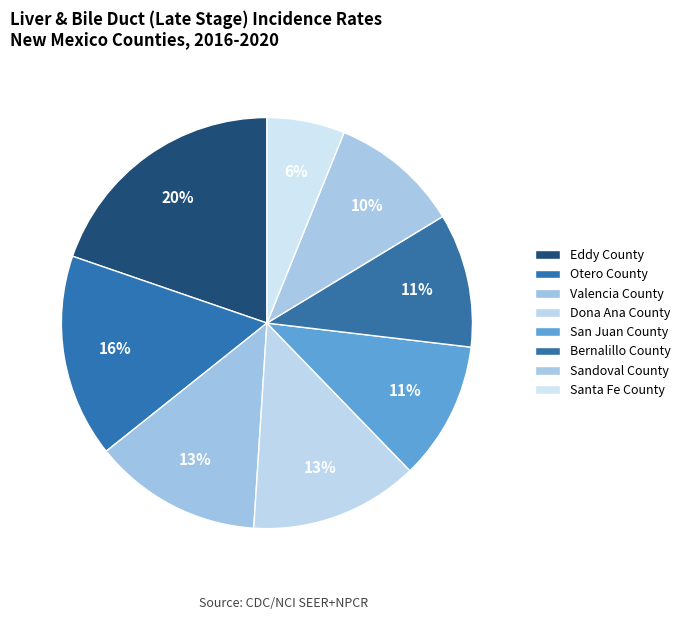

How many segments does this pie chart have?

8